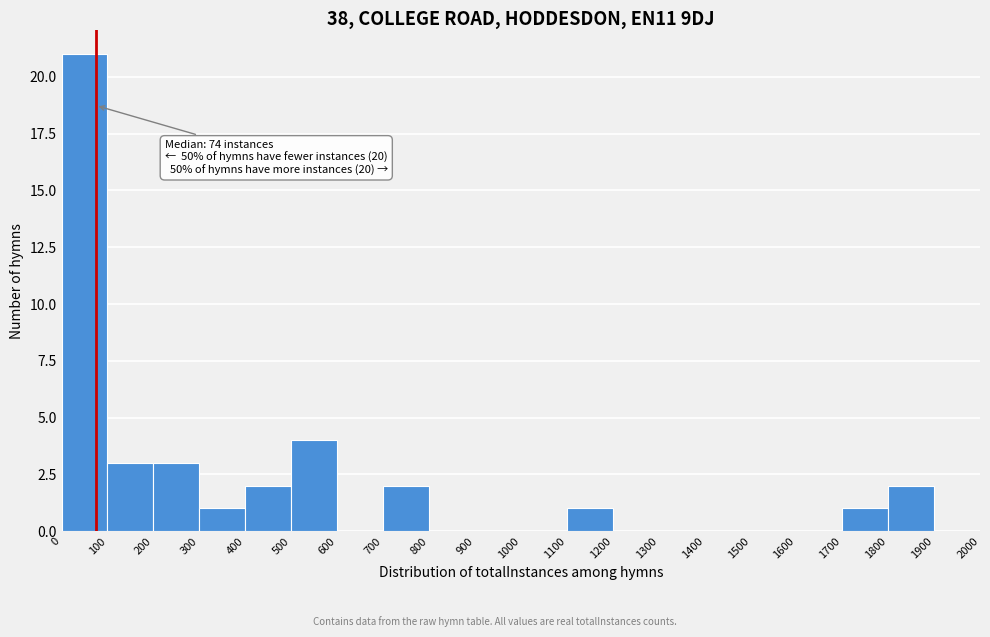

Which range on the x-axis has the tallest bar?

0 to 100